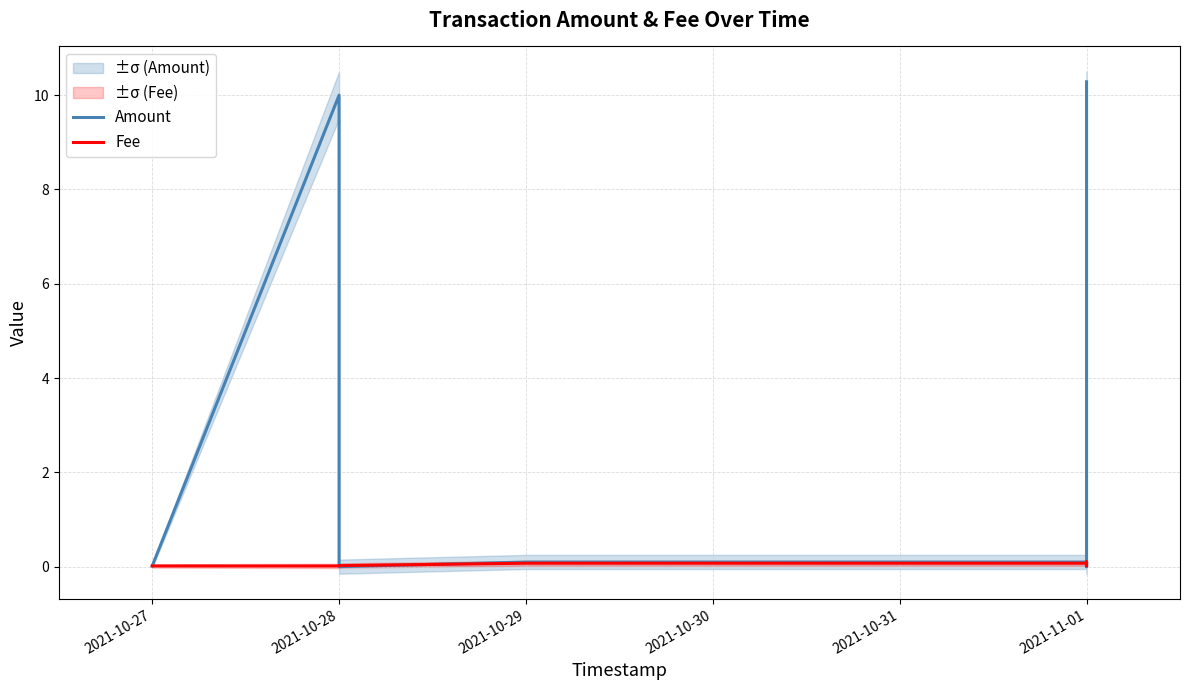

List the series in order of their overall mean, highest first.

Amount, Fee